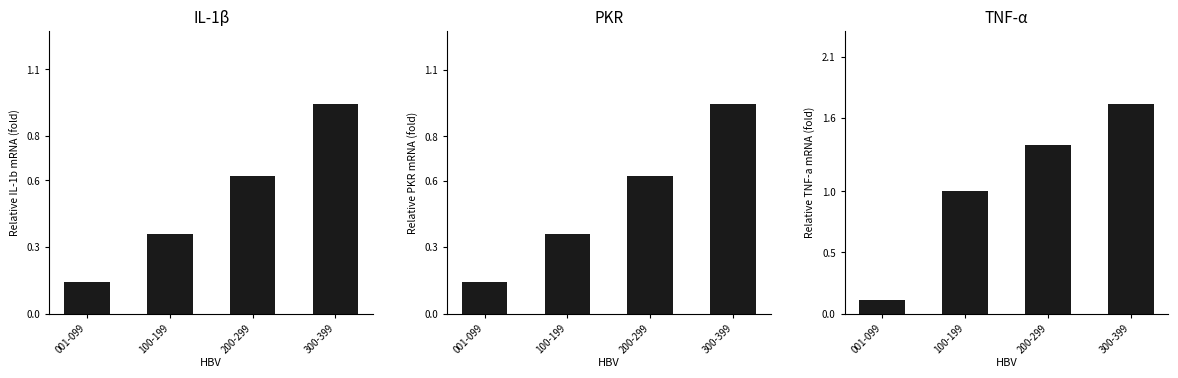

The value of IL-1β at 001-099 is 0.2. True or false?

False